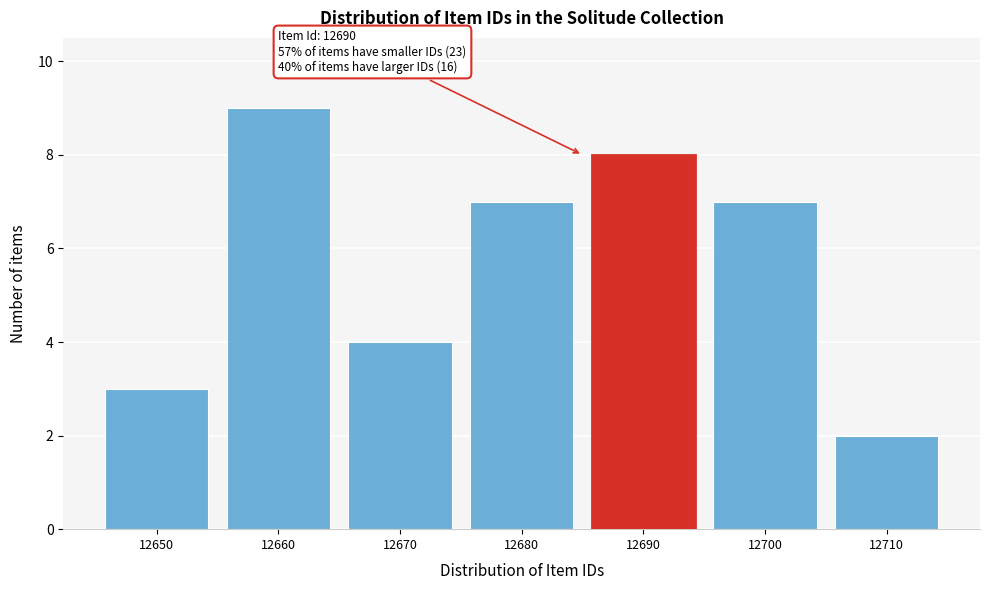

Reading left to right, transcribe all the data shown in this chart.

3	9	4	7	8	7	2